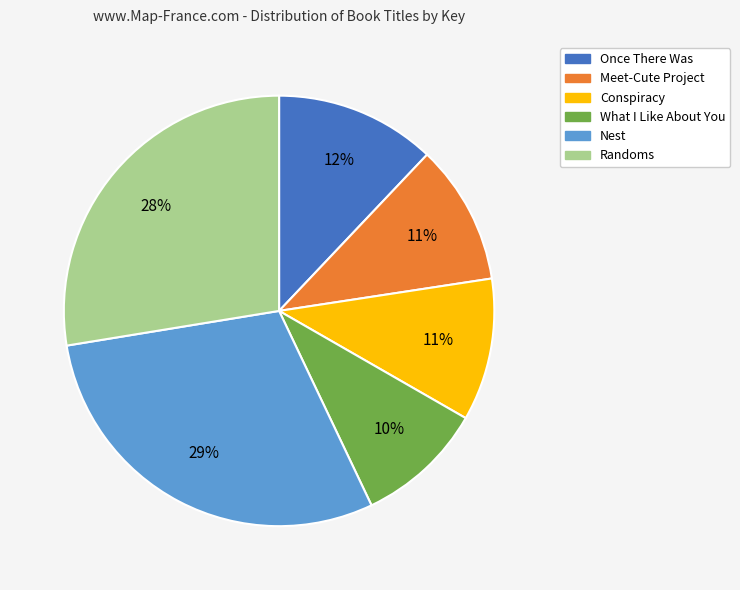

Which has a higher value, What I Like About You or Conspiracy?

Conspiracy